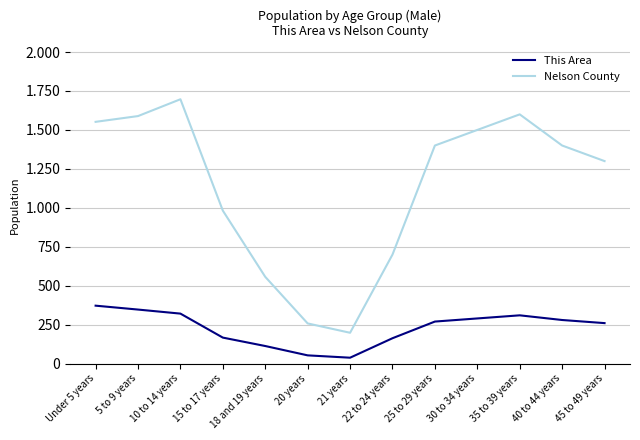

Does the chart have visible grid lines?

Yes